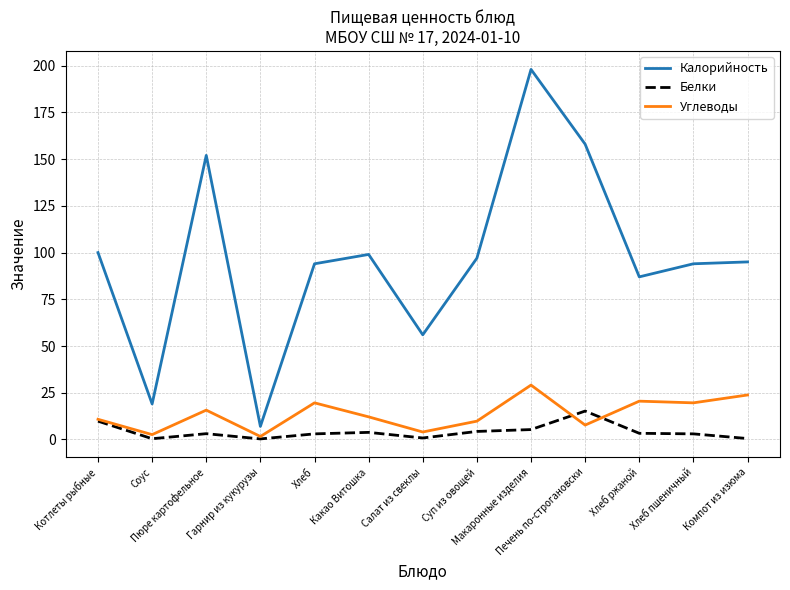

What is the approximate value of Белки at Макаронные изделия?

5.3